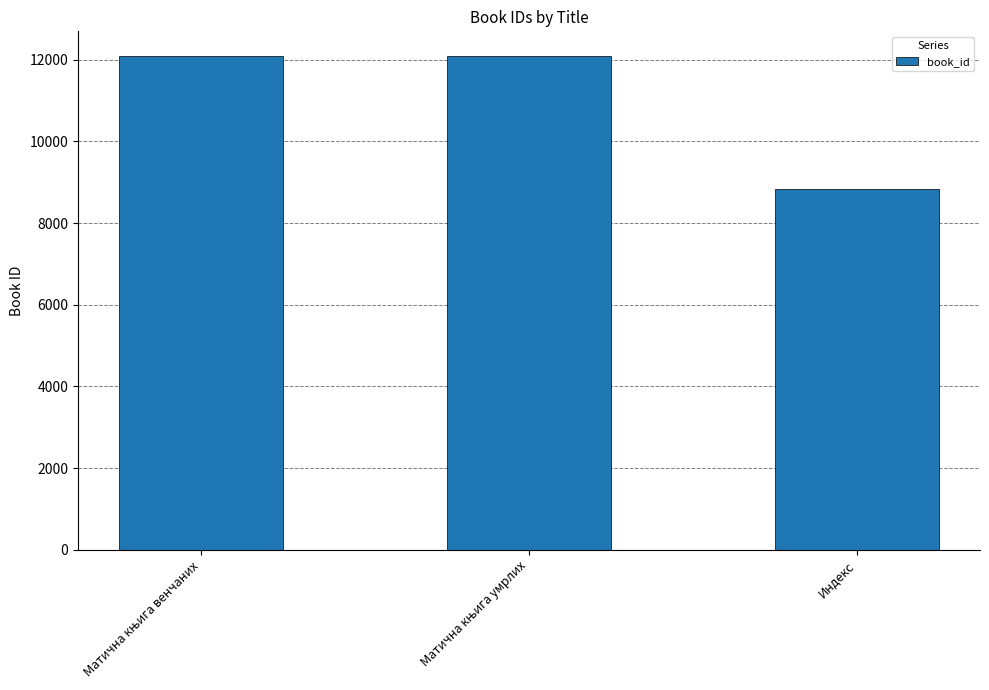

What is the sum of all values?

33009